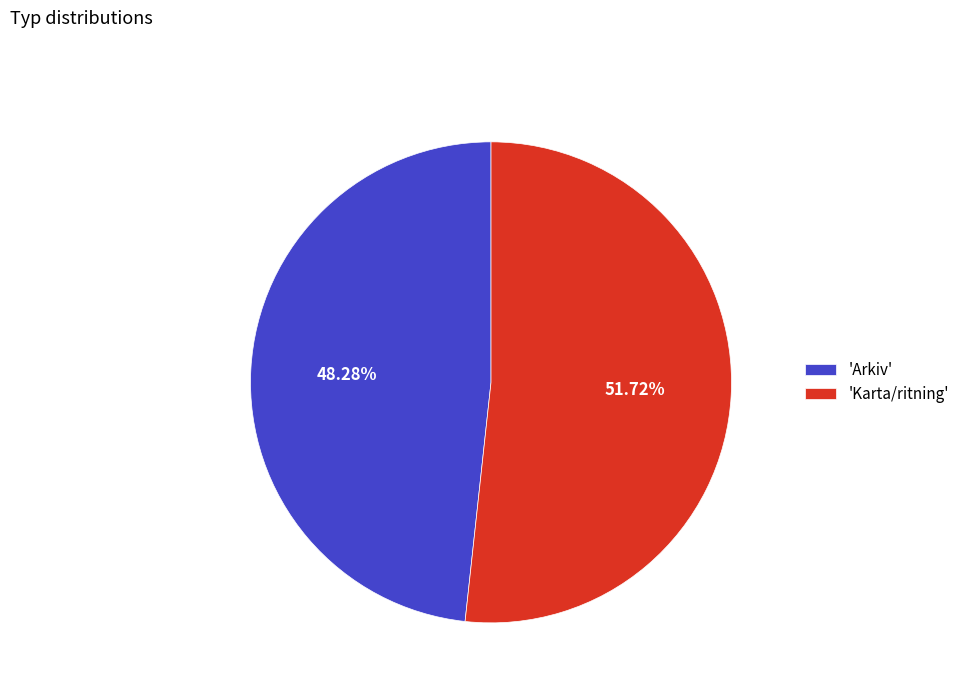

Combined, do 'Karta/ritning' and 'Arkiv' account for over 50%?

Yes